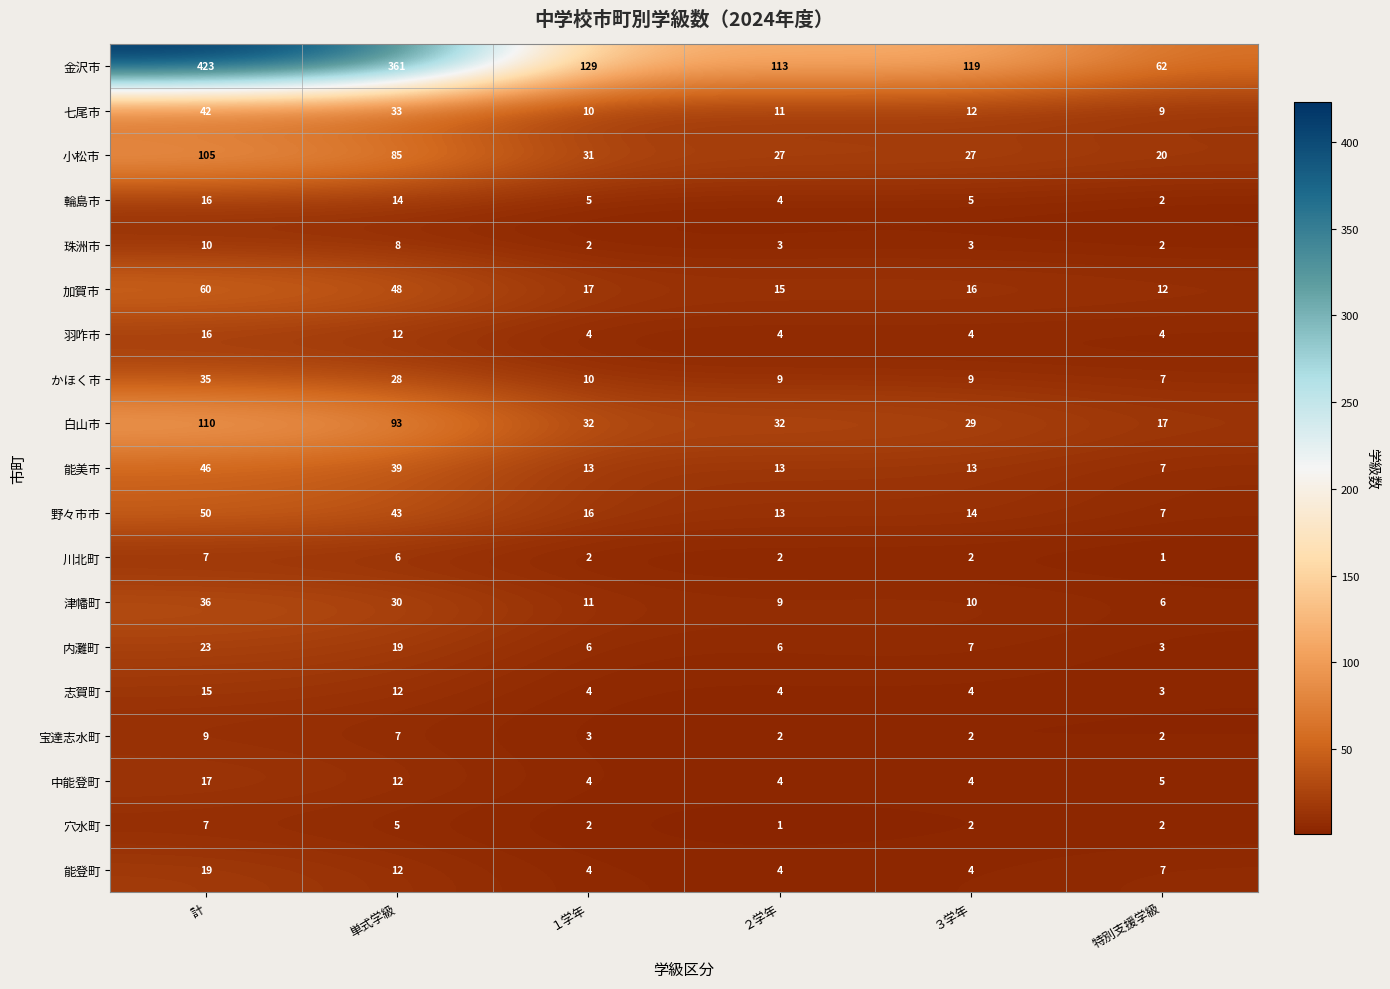

What is the average value of the 輪島市 series?

8